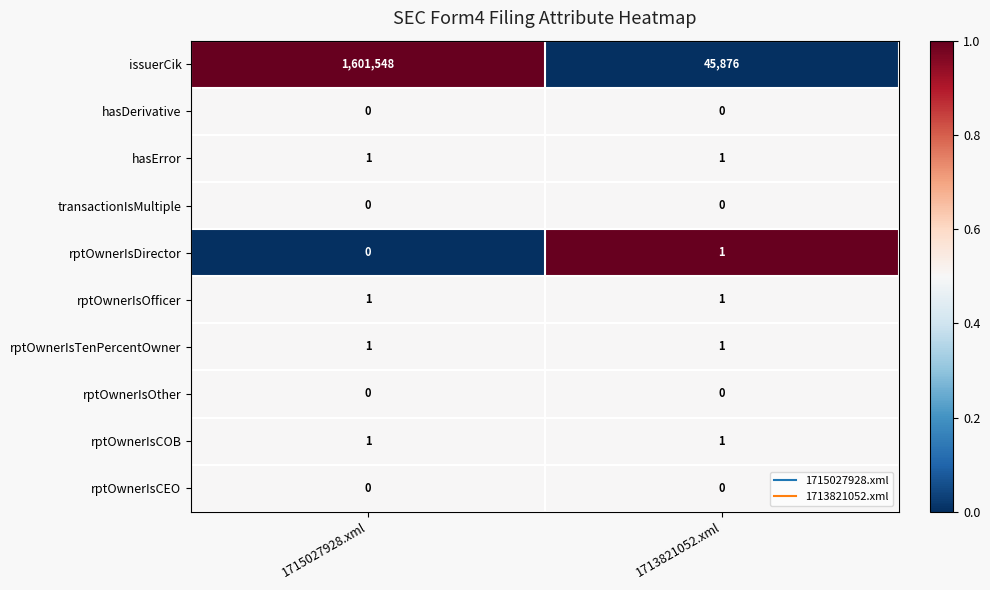

What is the sum of all issuerCik values?

1647424